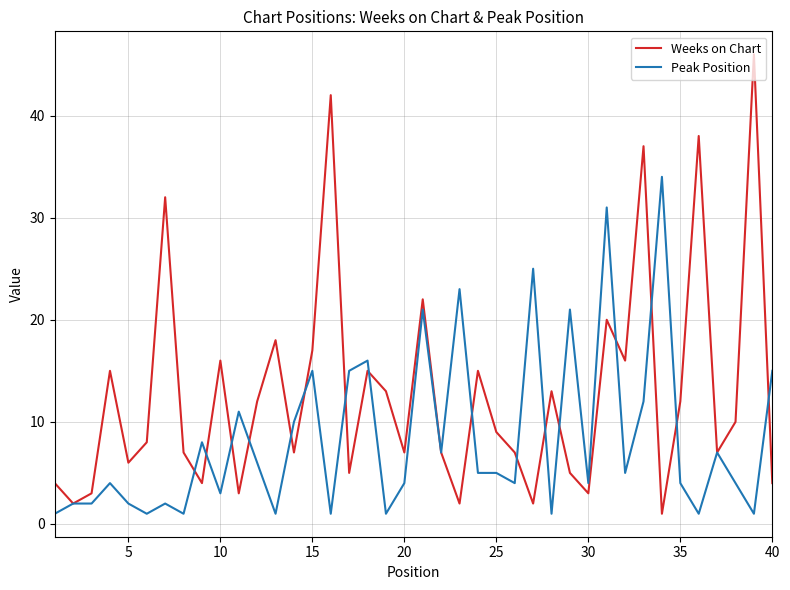

List the series in order of their overall mean, highest first.

Weeks on Chart, Peak Position